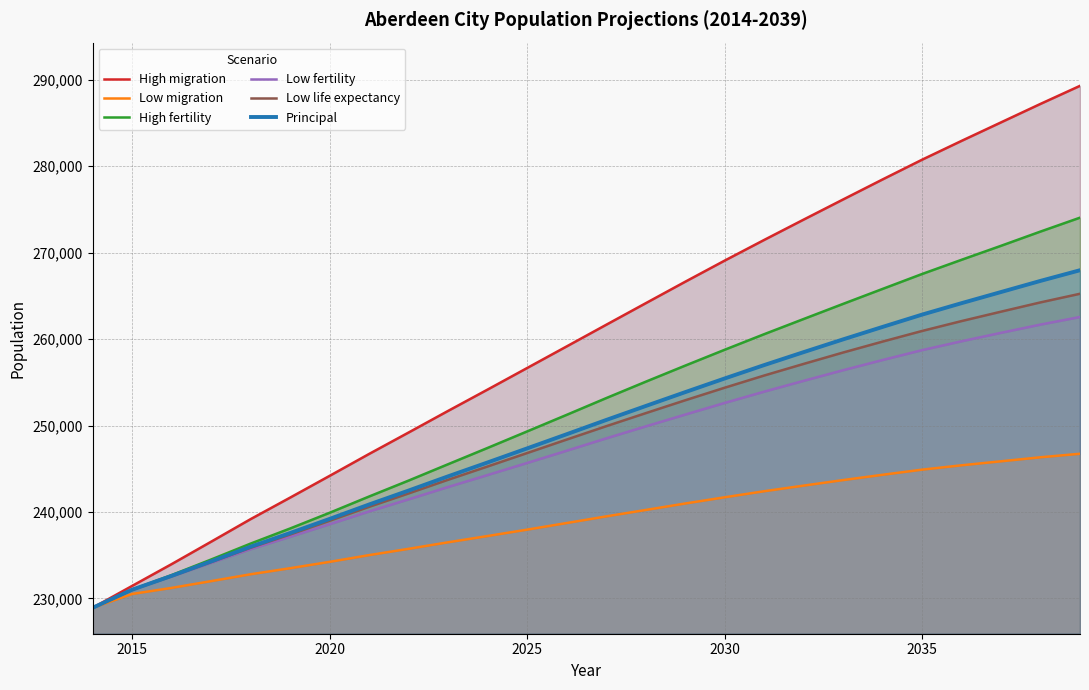

Count the number of categories in the chart.

26